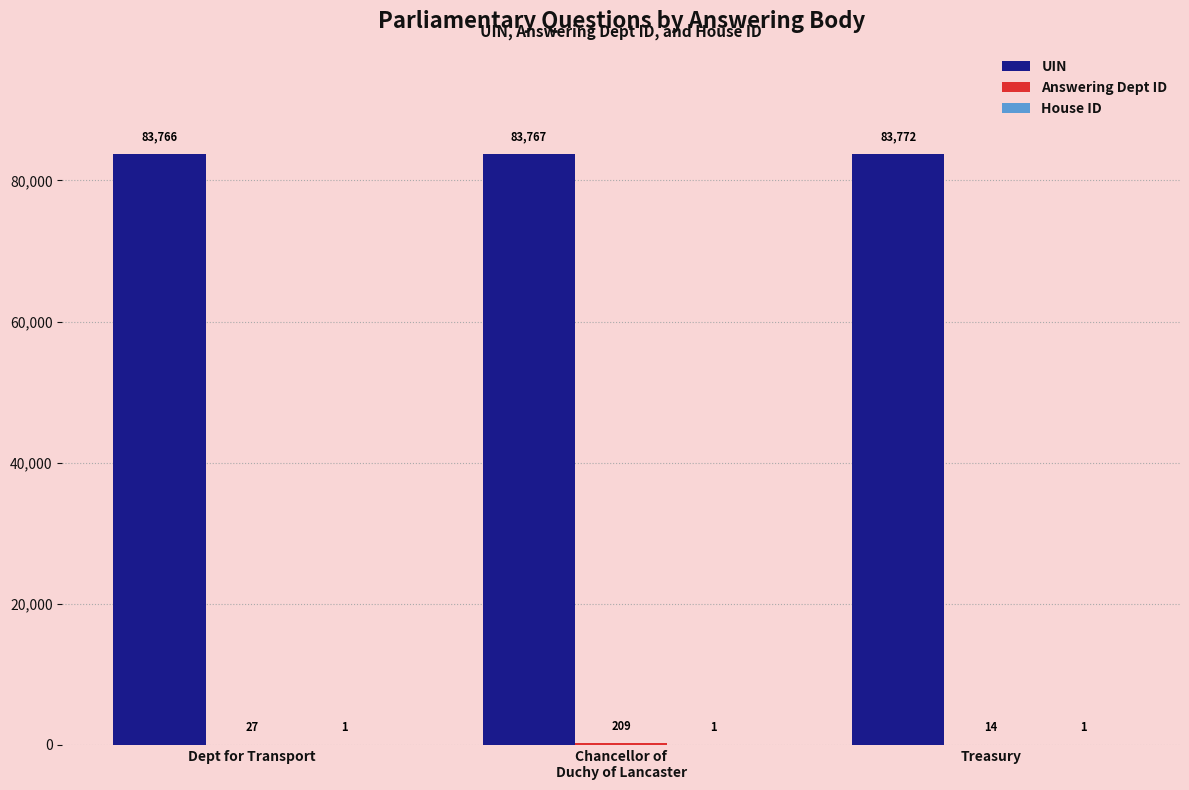

What is the total value across all series at Dept for Transport?

83794